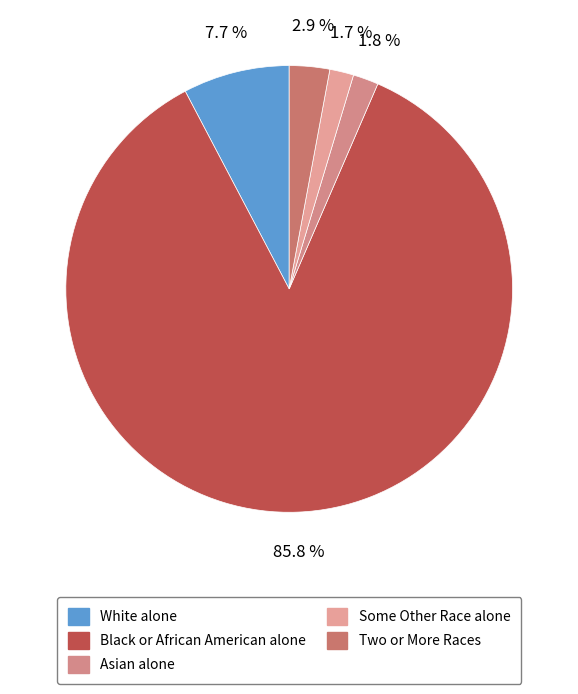

Which has a higher value, Black or African American alone or Two or More Races?

Black or African American alone